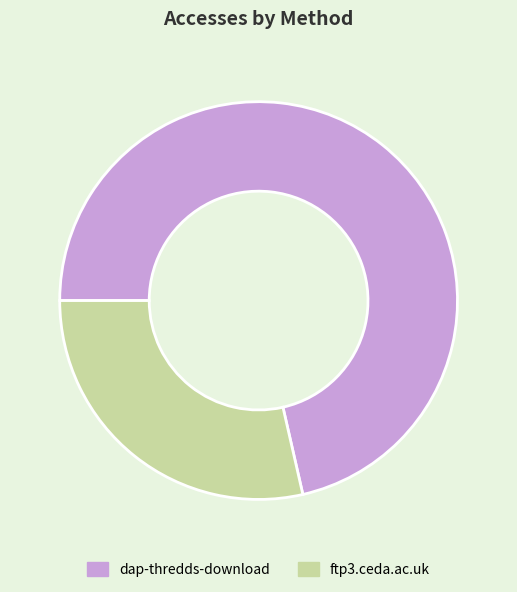

How many segments does this pie chart have?

2